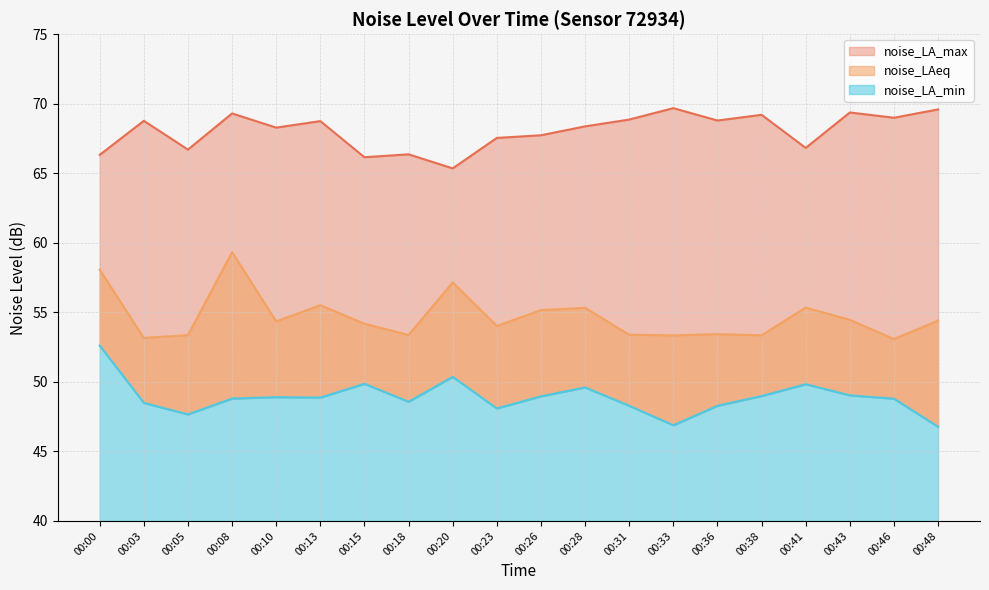

The noise_LA_max series shows 68.8 at 00:36. True or false?

True